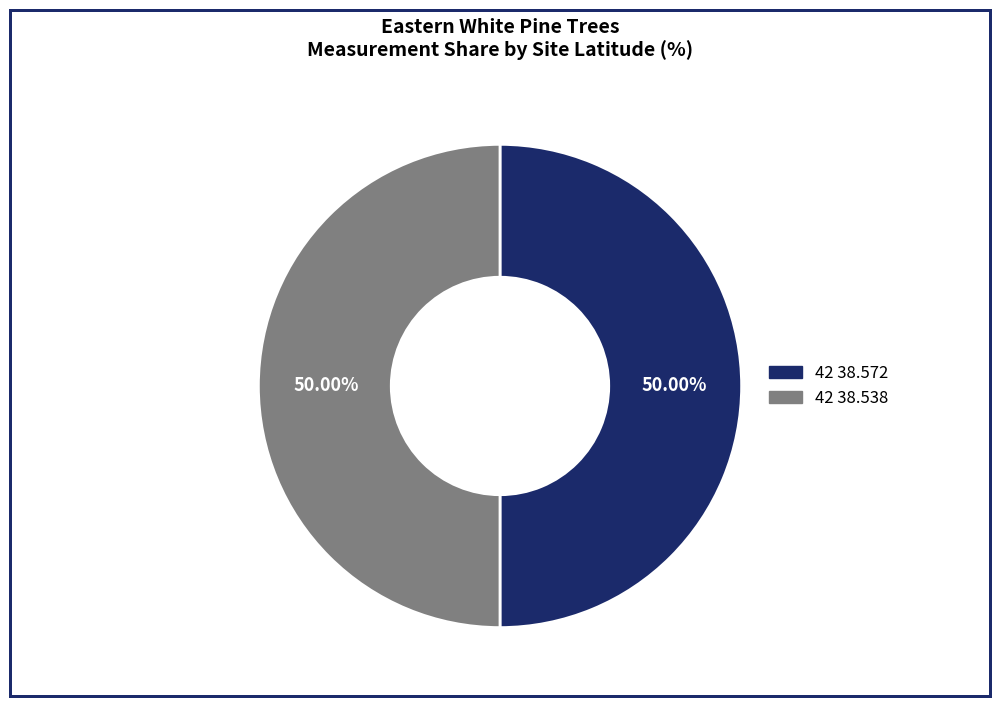

To the nearest percent, what percentage of the pie is 42 38.538?

50%